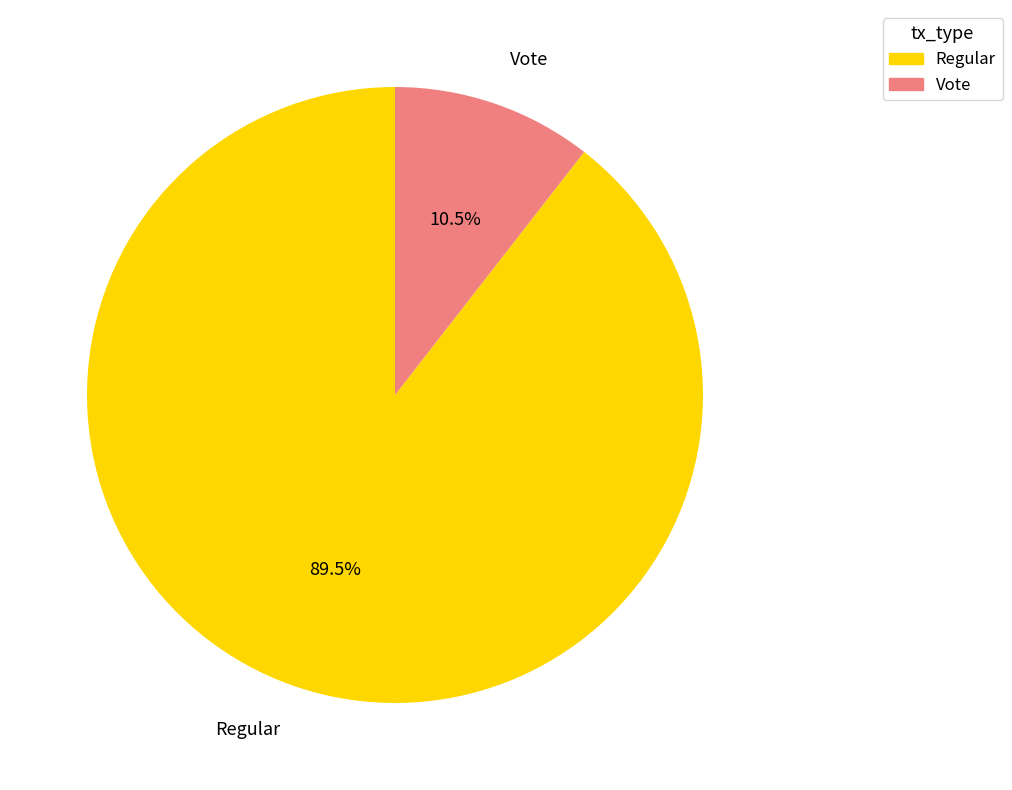

True or false: Vote accounts for 1% of the total.

False